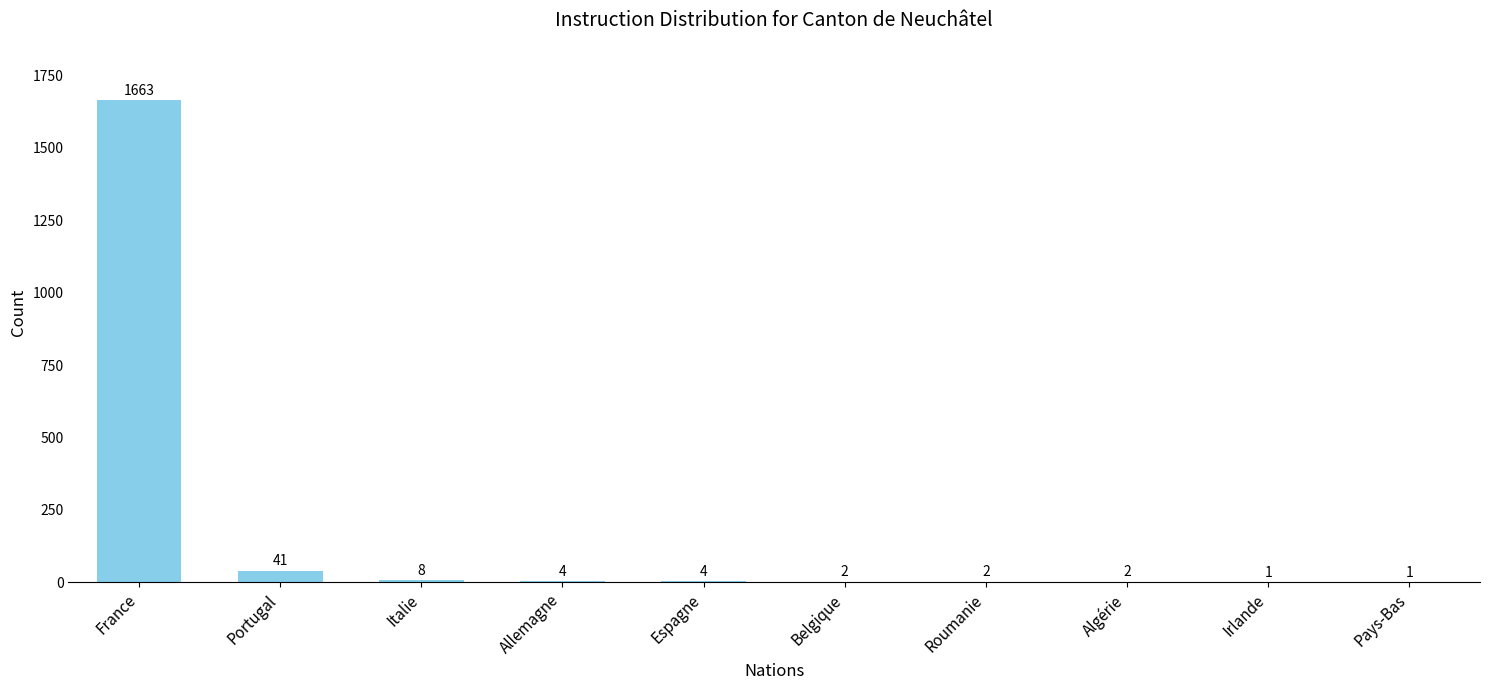

Does the chart contain stacked bars?

No